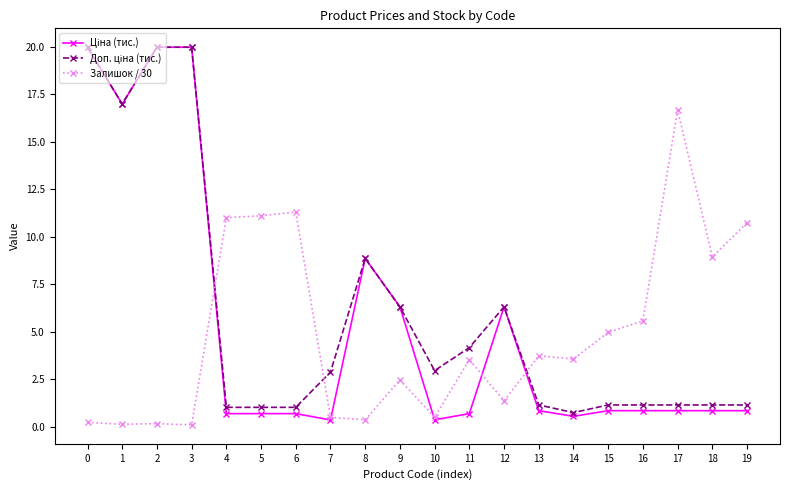

Is this an area chart (filled region under the line)?

No